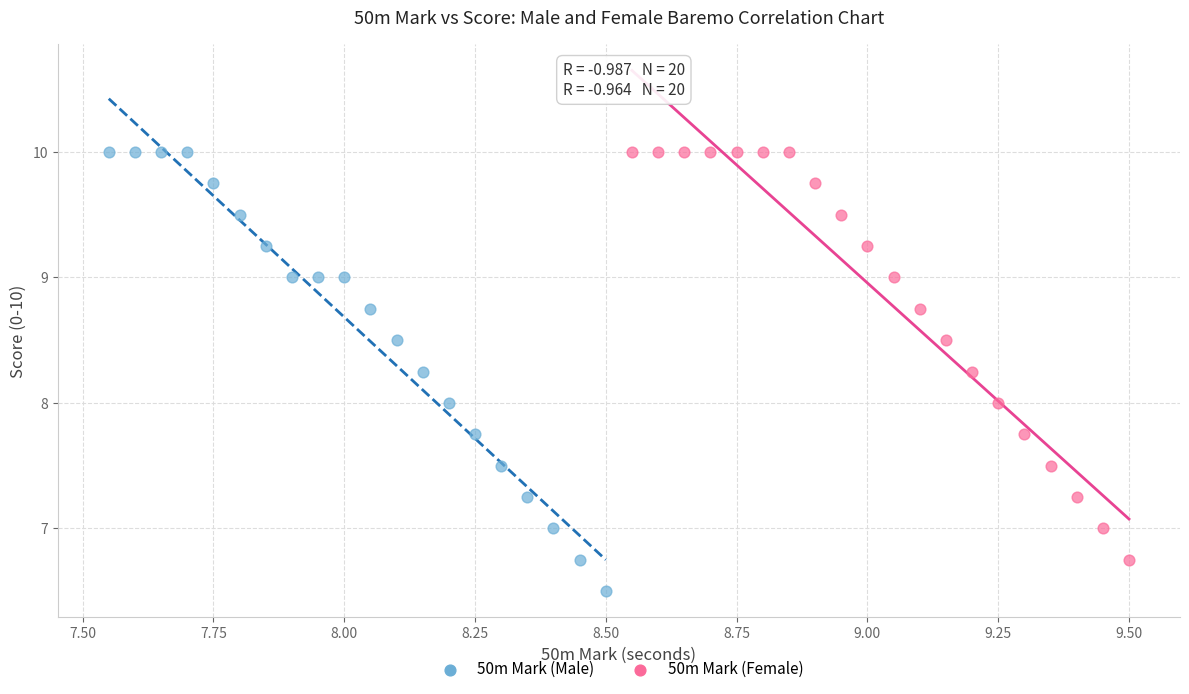

What are all the series names shown in the legend?

50m Mark (Male), 50m Mark (Female)